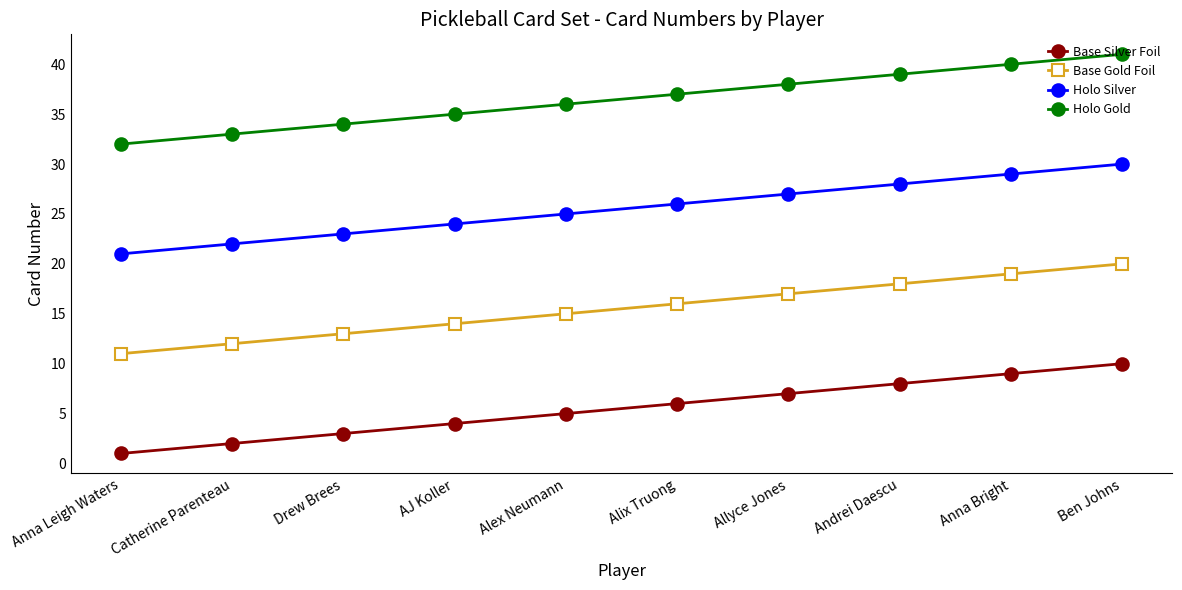

What is the sum of the Base Gold Foil values at Catherine Parenteau and Anna Bright?

31